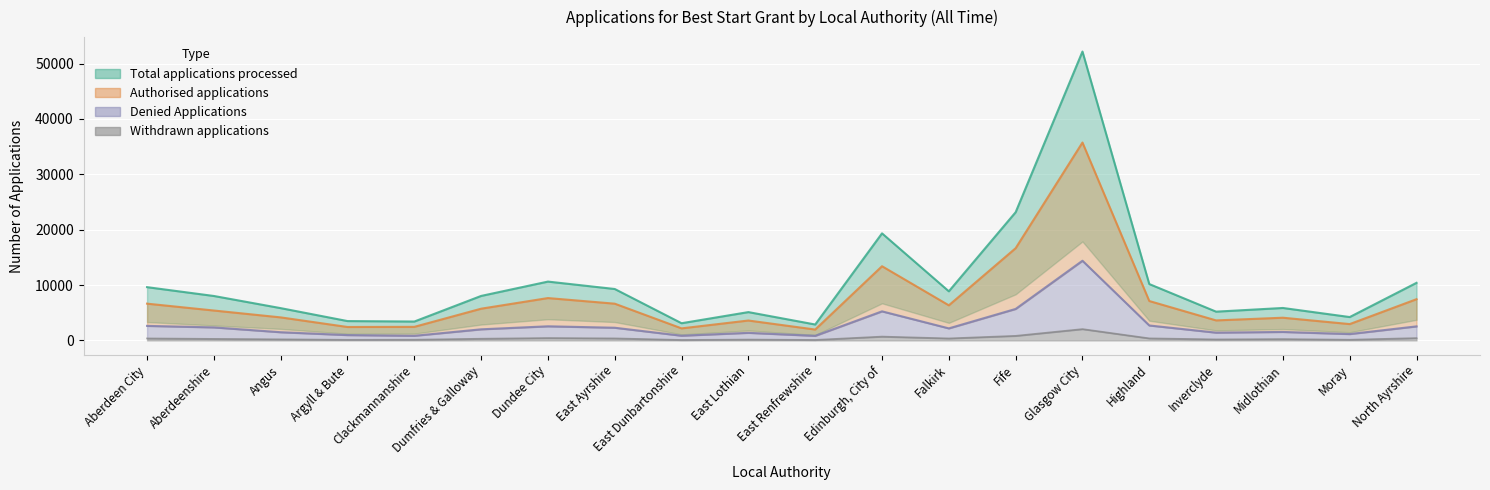

What are all the series names shown in the legend?

Total applications processed, Authorised applications, Denied Applications, Withdrawn applications